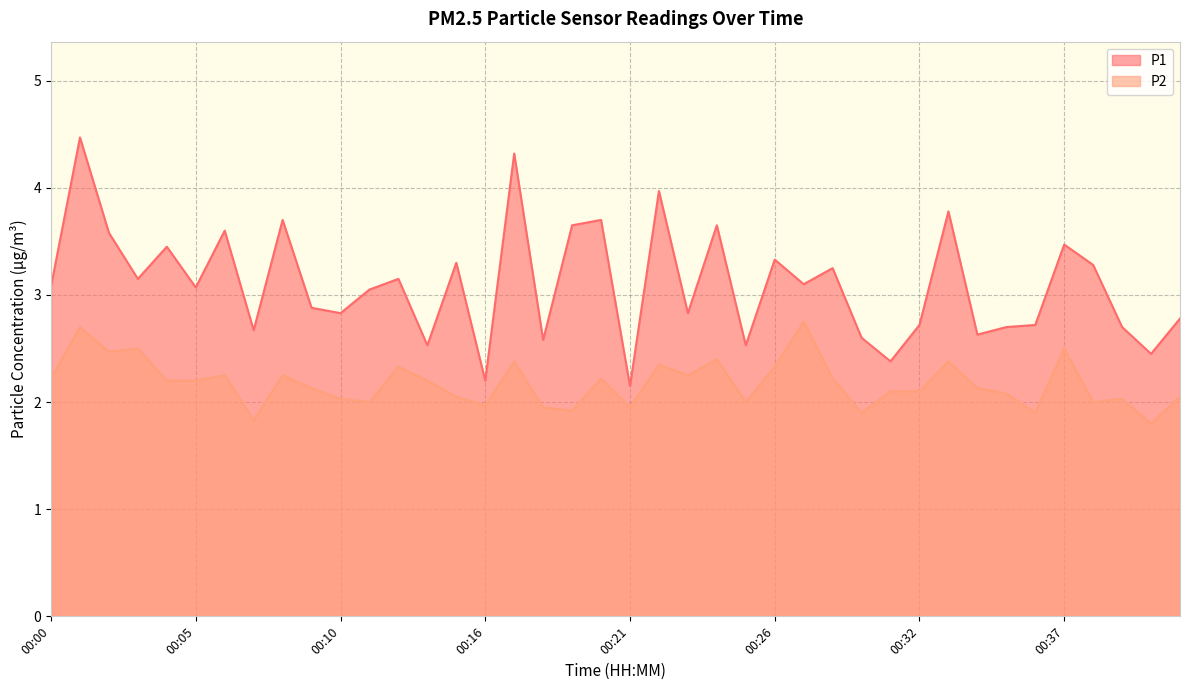

True or false: P2 and P1 cross at least once.

False